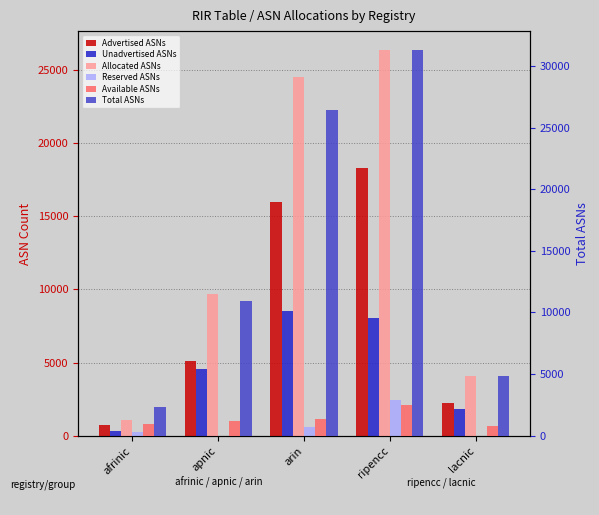

How many series are shown in this chart?

6